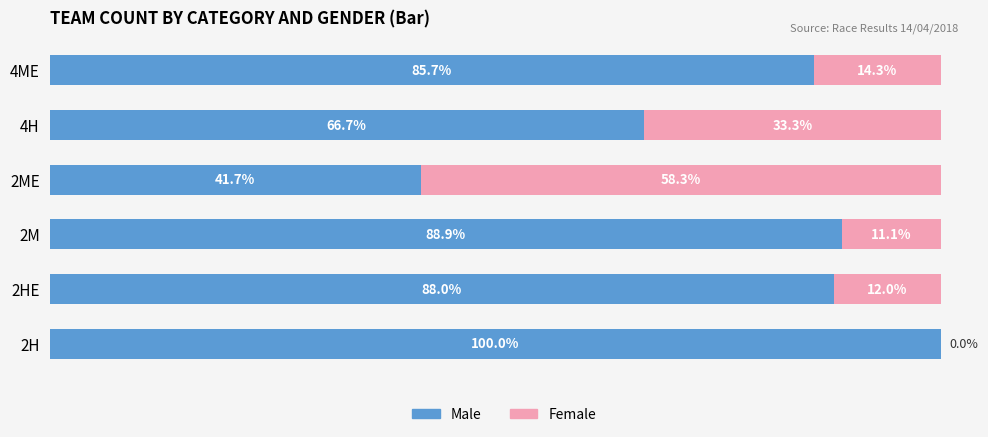

At which label is Male closest to 70?

4H